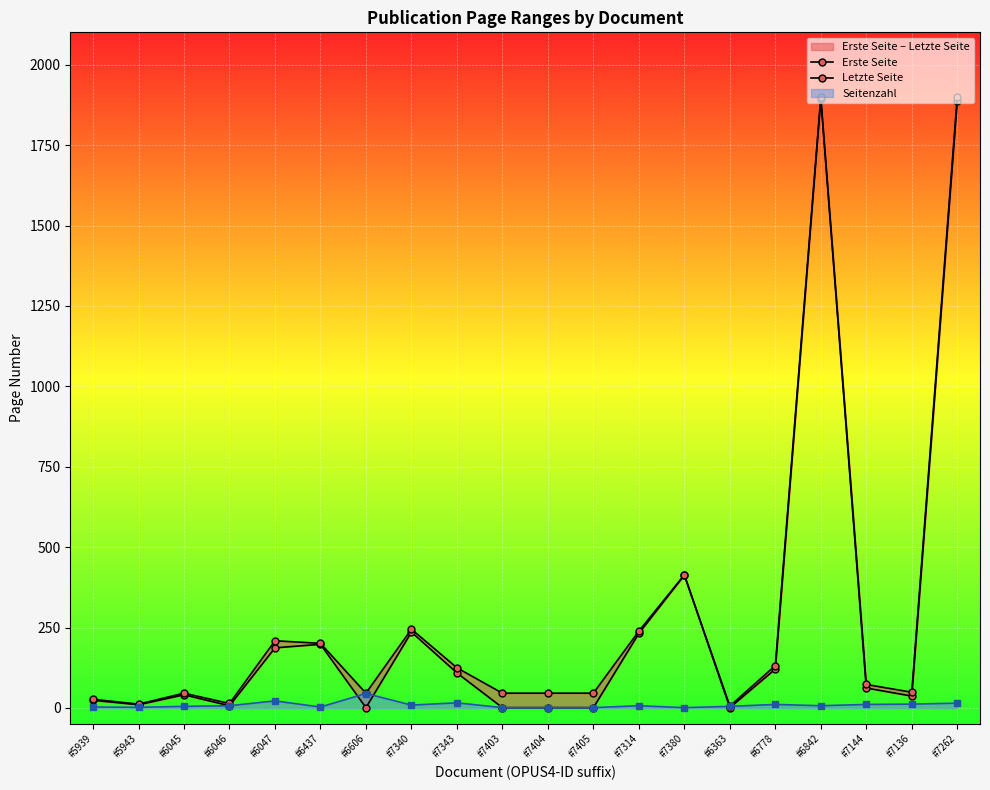

True or false: Seitenzahl has more than 1 interior local peaks.

True